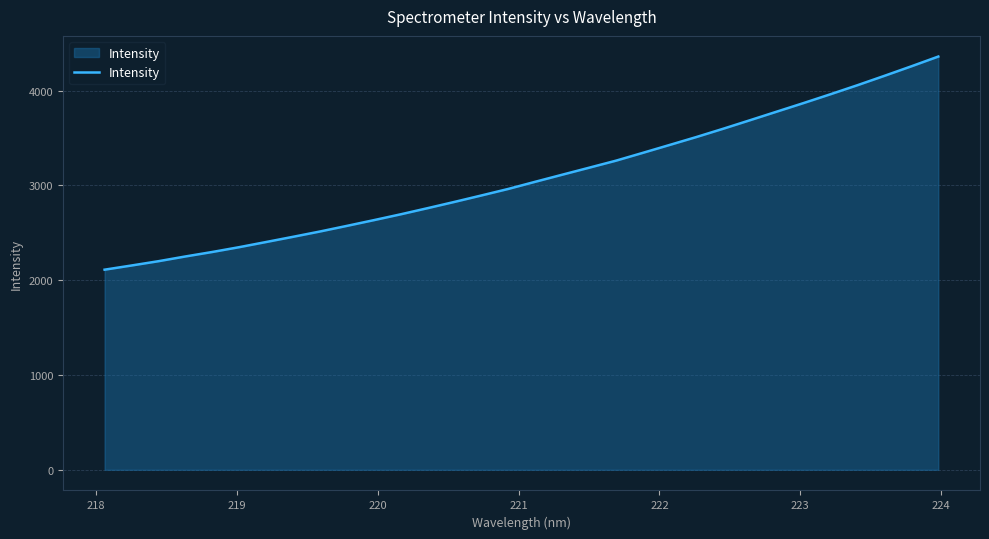

What is the greatest value displayed?

4358.9